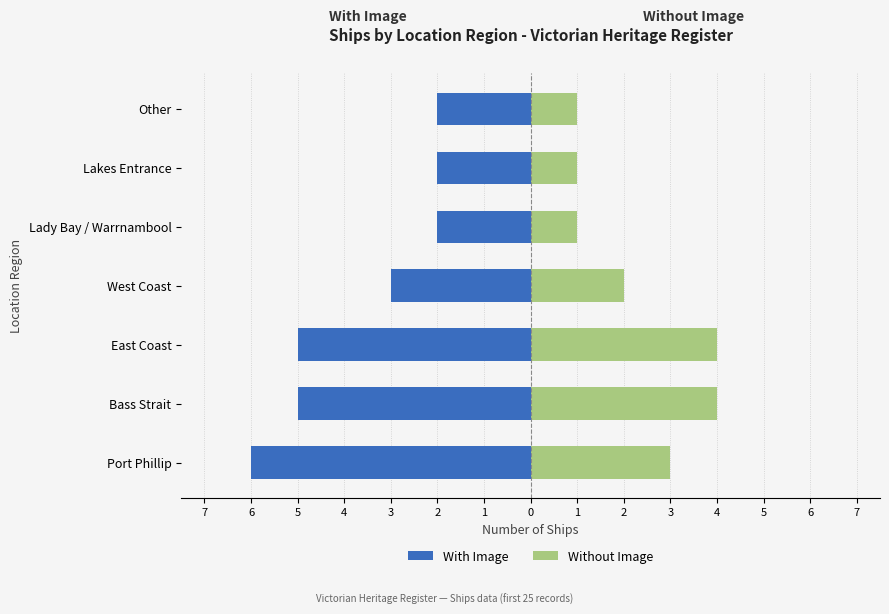

What are all the series names shown in the legend?

With Image, Without Image